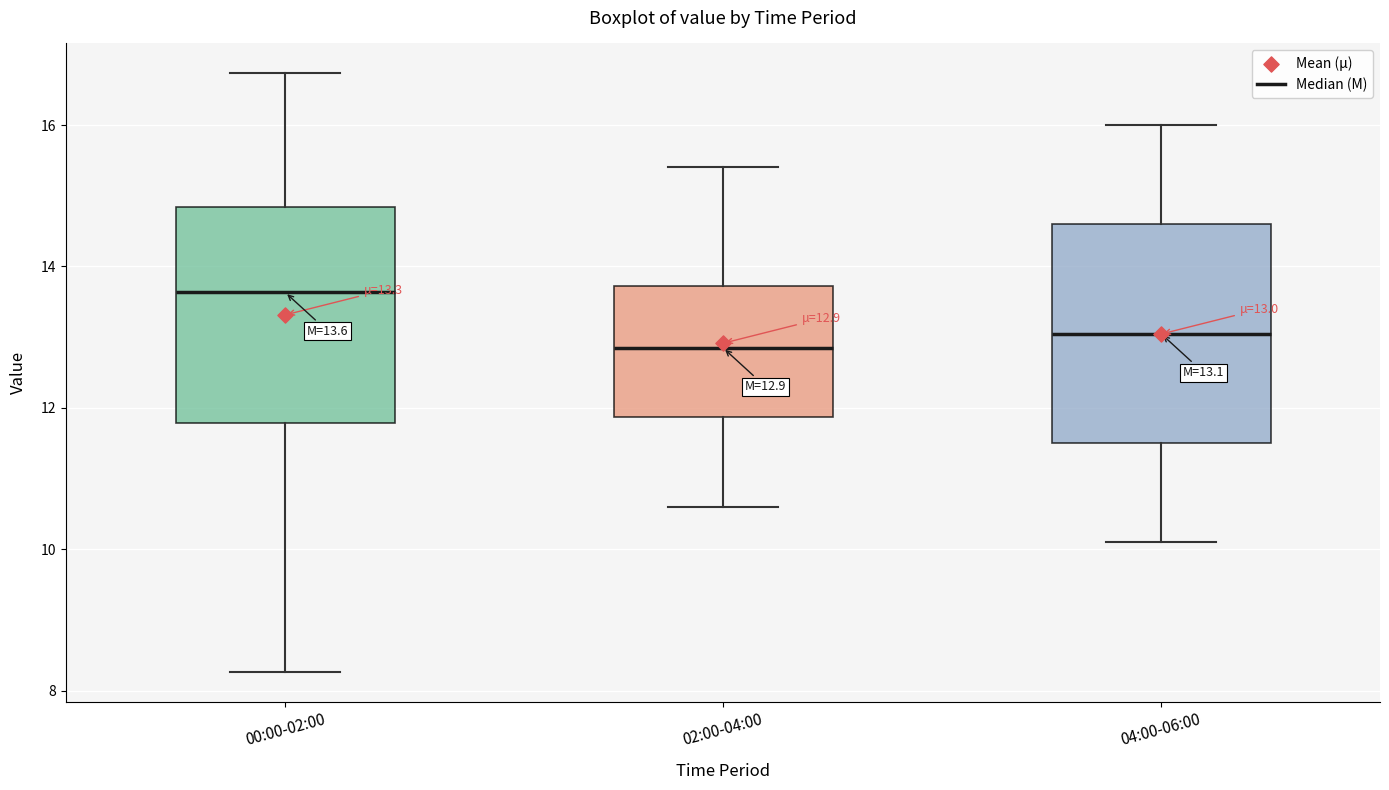

Which box's median line is the highest?

00:00-02:00